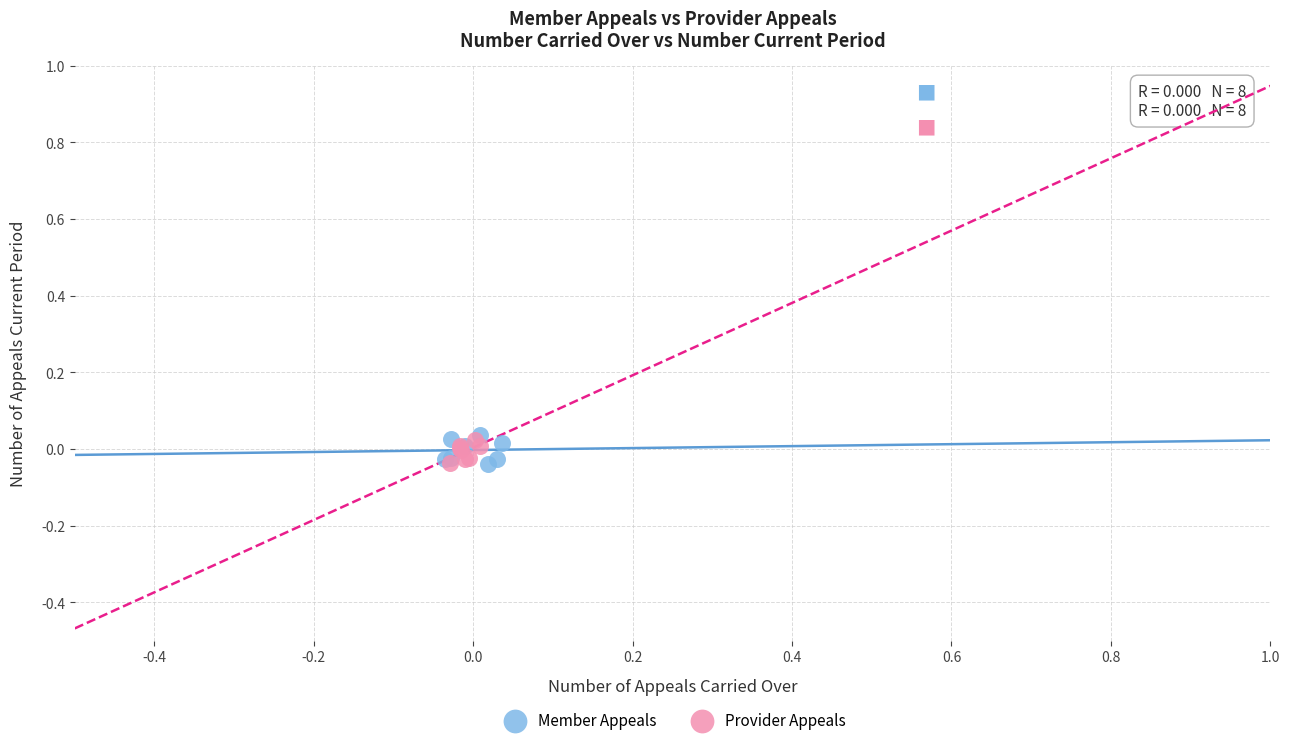

Which series has the widest spread of Y values?

Member Appeals